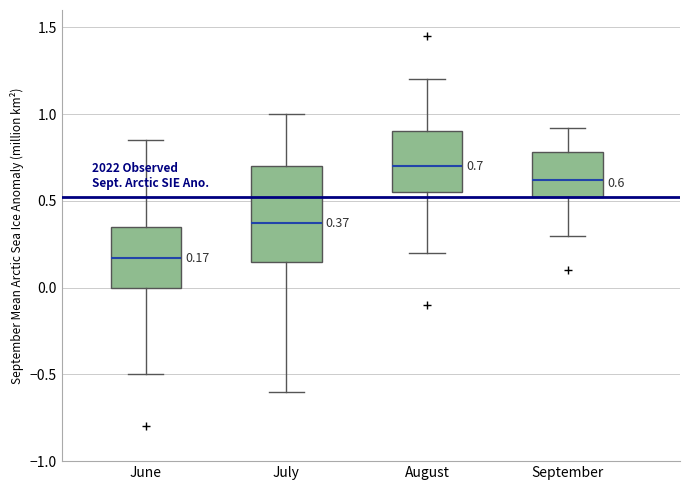

Comparing the boxes themselves (not the whiskers), which one is the tallest?

July